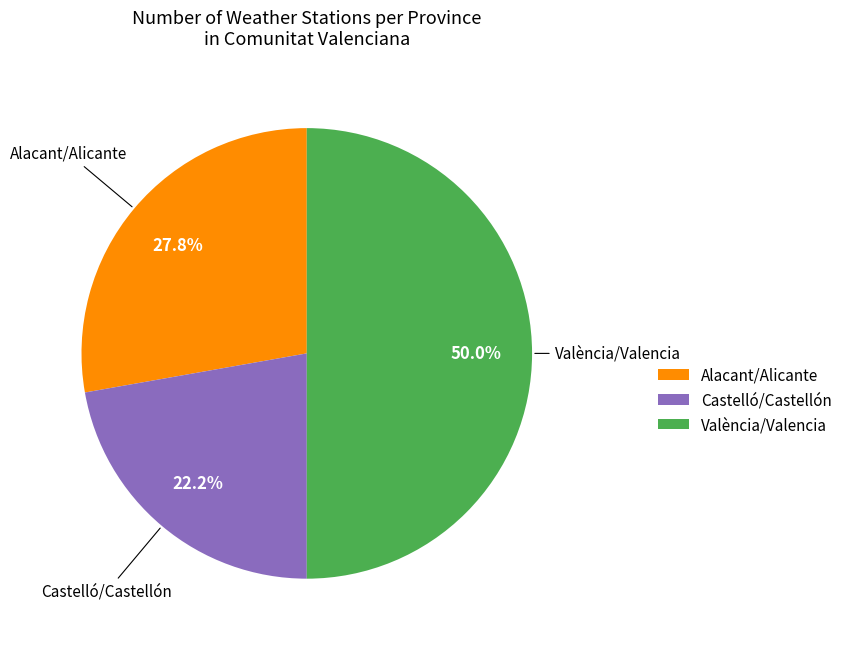

Is it true that Alacant/Alicante is 28% of the pie?

True